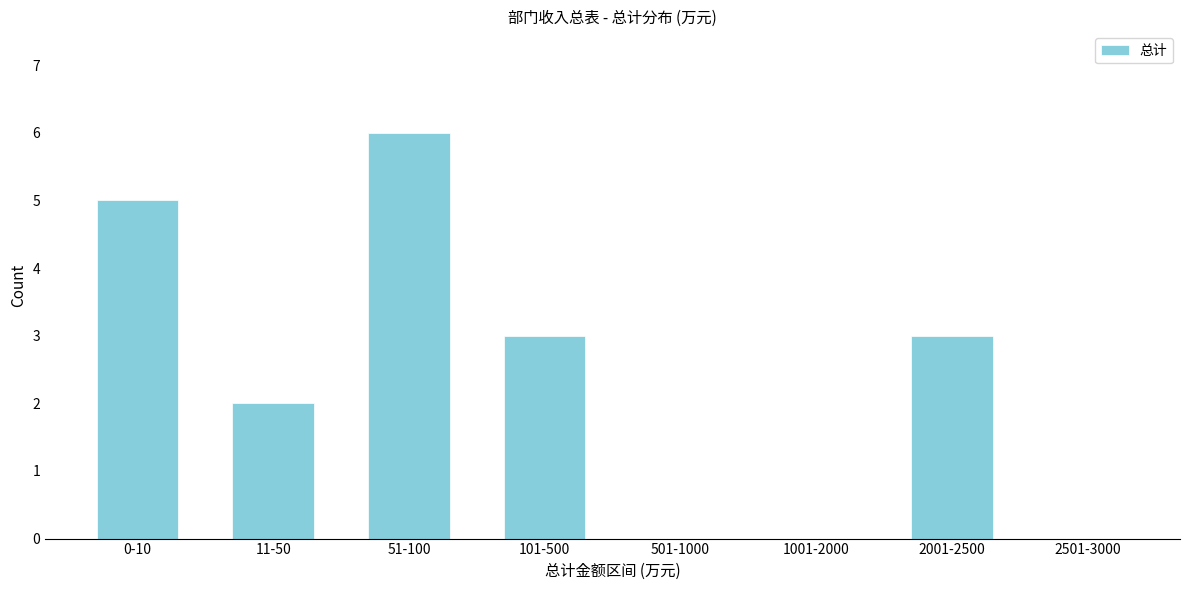

Reading right to left, extract all data points from this chart.

2501-3000=0	2001-2500=3	1001-2000=0	501-1000=0	101-500=3	51-100=6	11-50=2	0-10=5